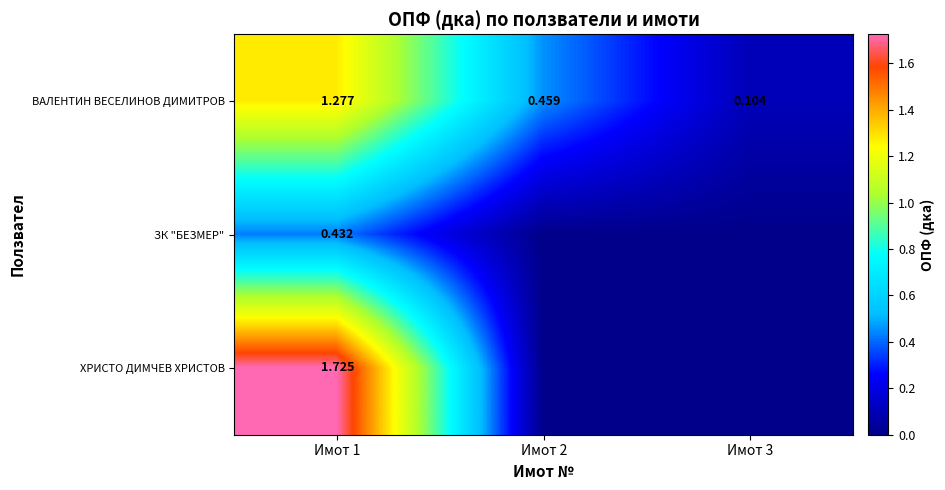

At Имот 1, list the series in order from largest to smallest.

ХРИСТО ДИМЧЕВ ХРИСТОВ, ВАЛЕНТИН ВЕСЕЛИНОВ ДИМИТРОВ, ЗК "БЕЗМЕР"